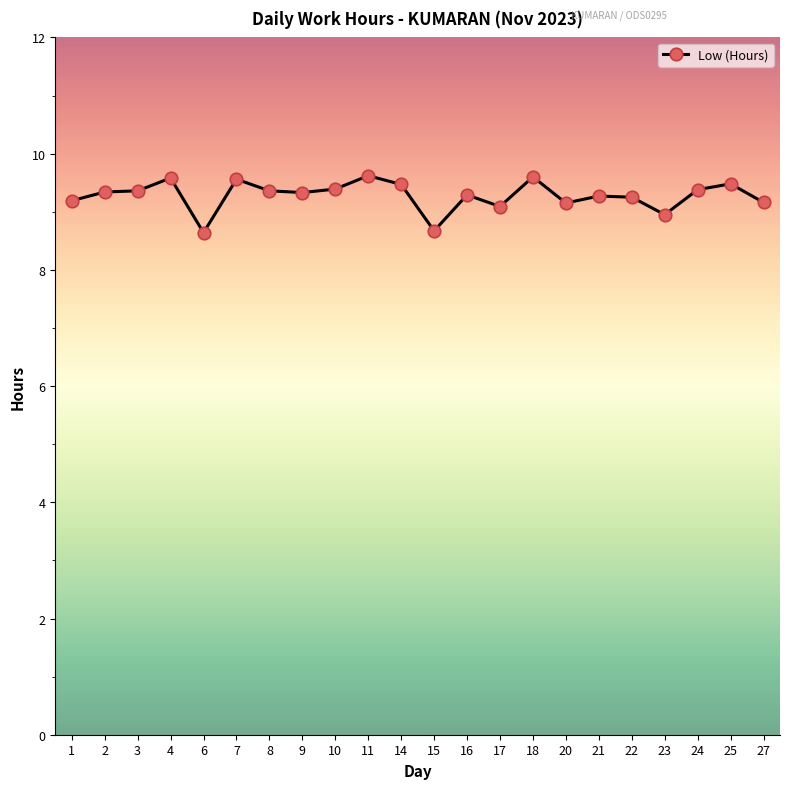

Is it true that the value at 15 is 8.7?

True